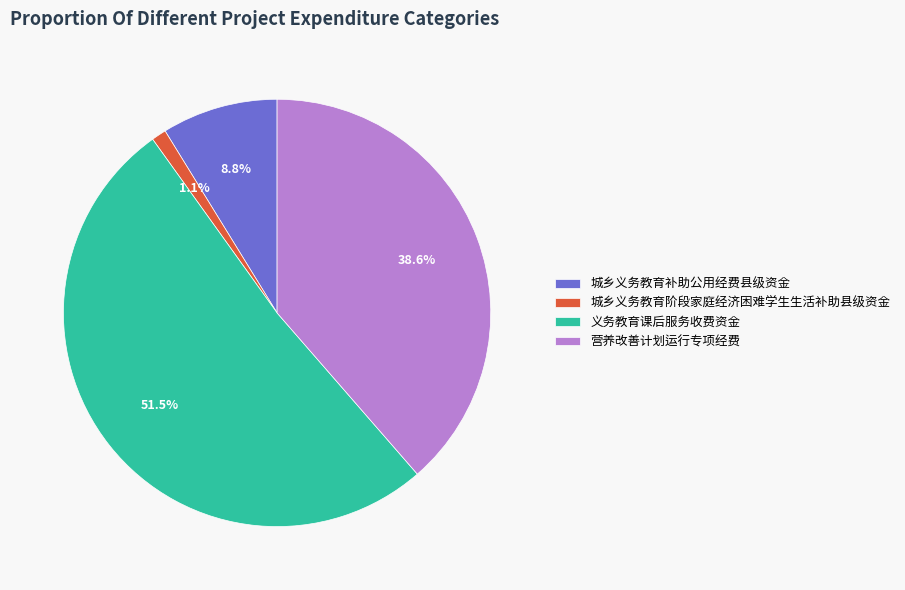

Between 营养改善计划运行专项经费 and 城乡义务教育阶段家庭经济困难学生生活补助县级资金, which is larger?

营养改善计划运行专项经费